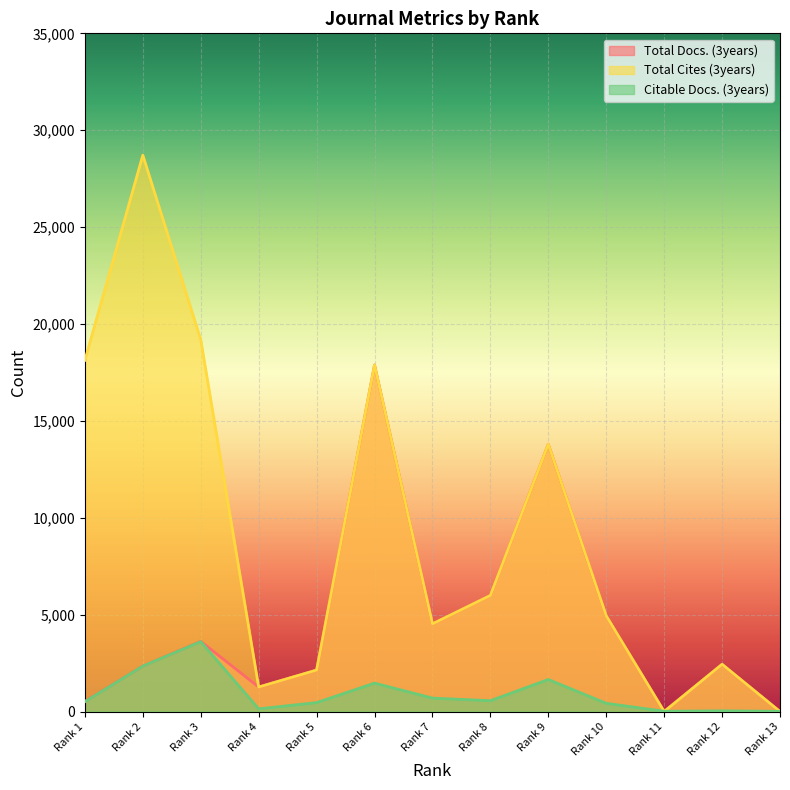

How many interior local valleys does the Citable Docs. (3years) series have?

3